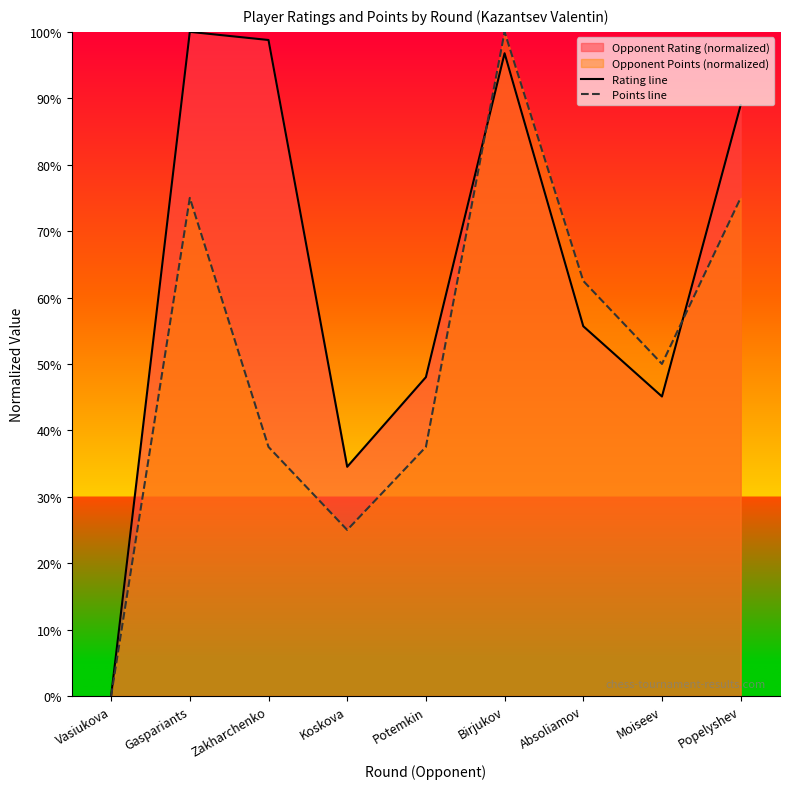

List the series in order of their overall mean, highest first.

Rating line, Points line